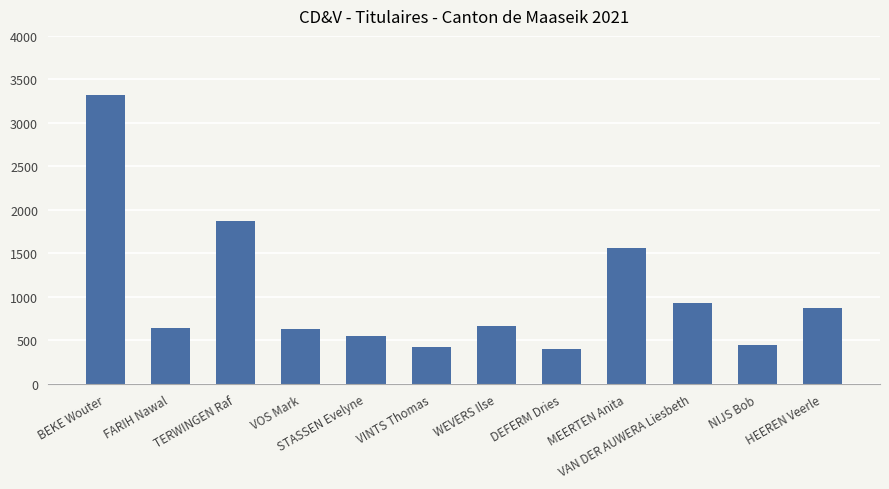

What is the minimum value shown in the chart?

396